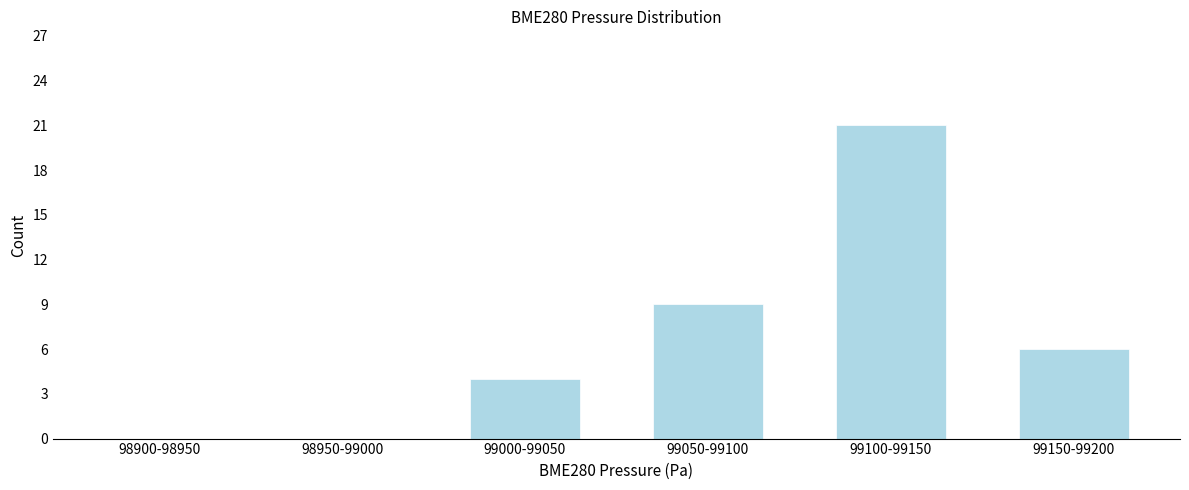

Reading left to right, what are all the values shown in this chart?

98900-98950=0	98950-99000=0	99000-99050=4	99050-99100=9	99100-99150=21	99150-99200=6